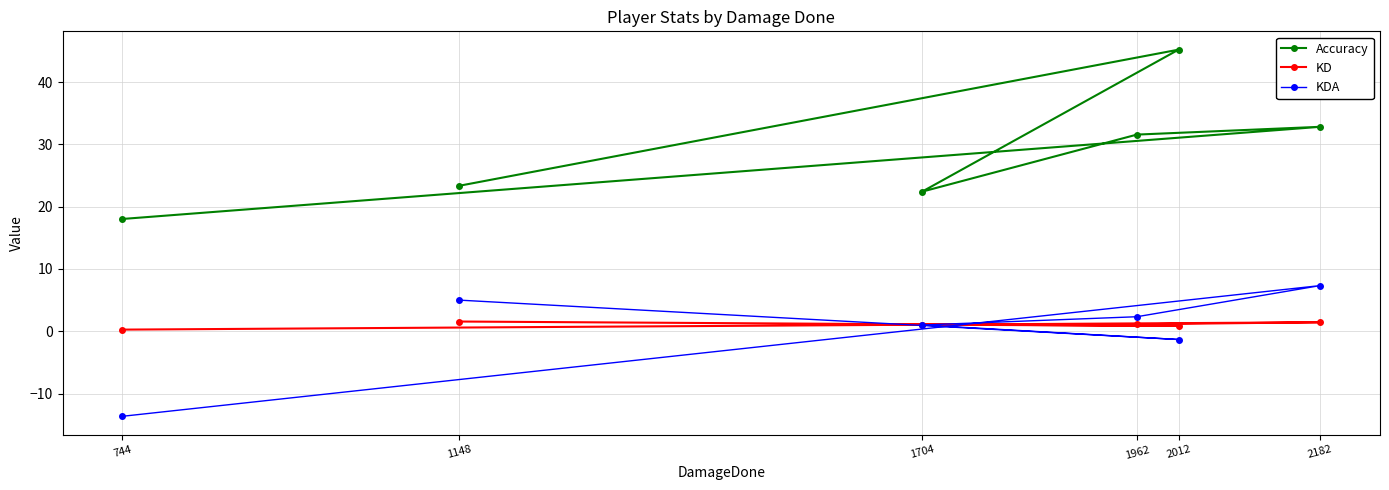

What are all the series names shown in the legend?

Accuracy, KD, KDA